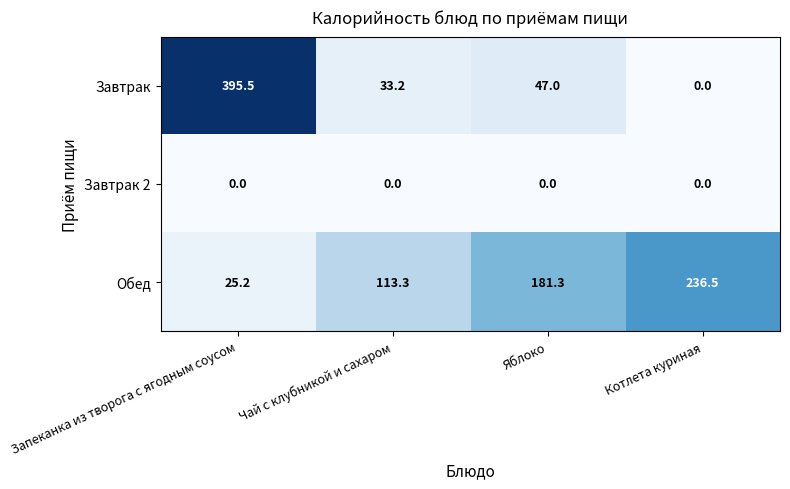

What is the maximum value shown in the chart?

395.5